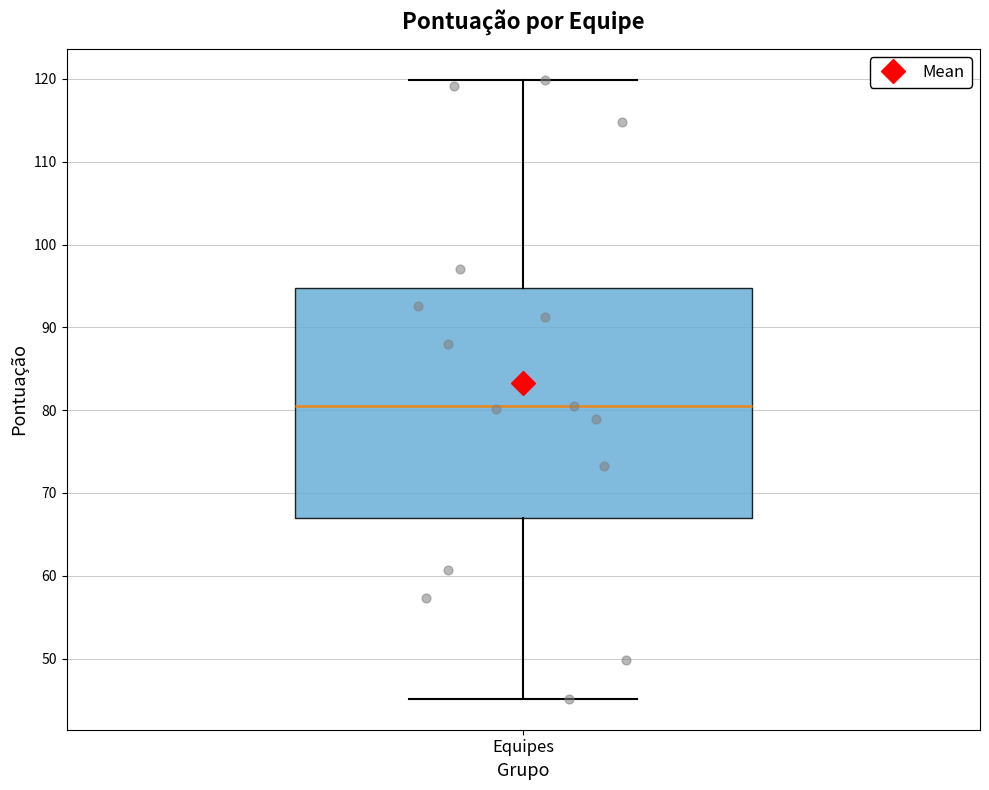

Read this box plot against the y-axis: the position of the median line, the range covered by the box, and the ends of both whiskers. The values are not printed on the chart, so give them approximately, as read against the axis.

median 80, box 67 to 95, whiskers 45 to 120